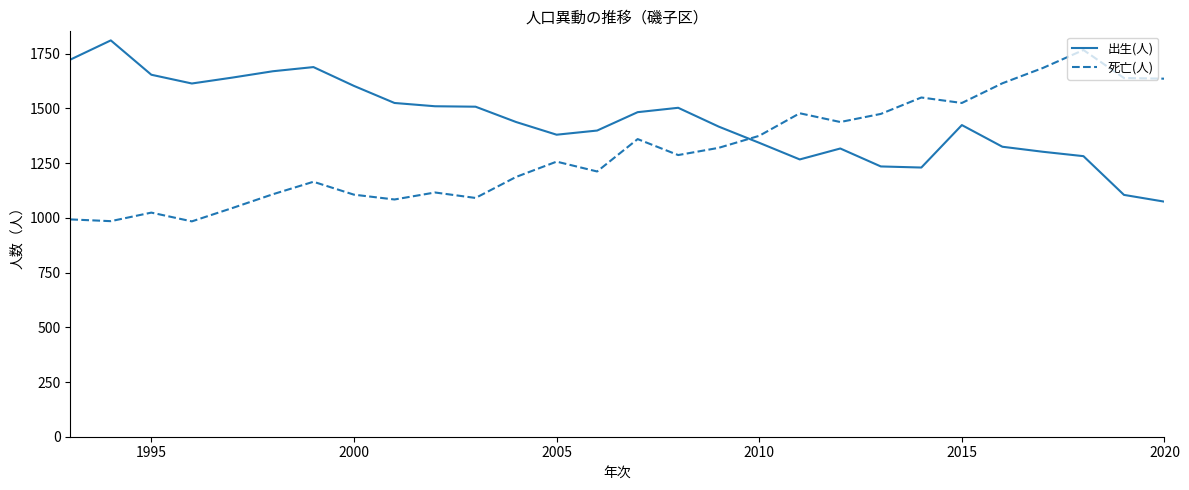

Count the number of data series in this chart.

2